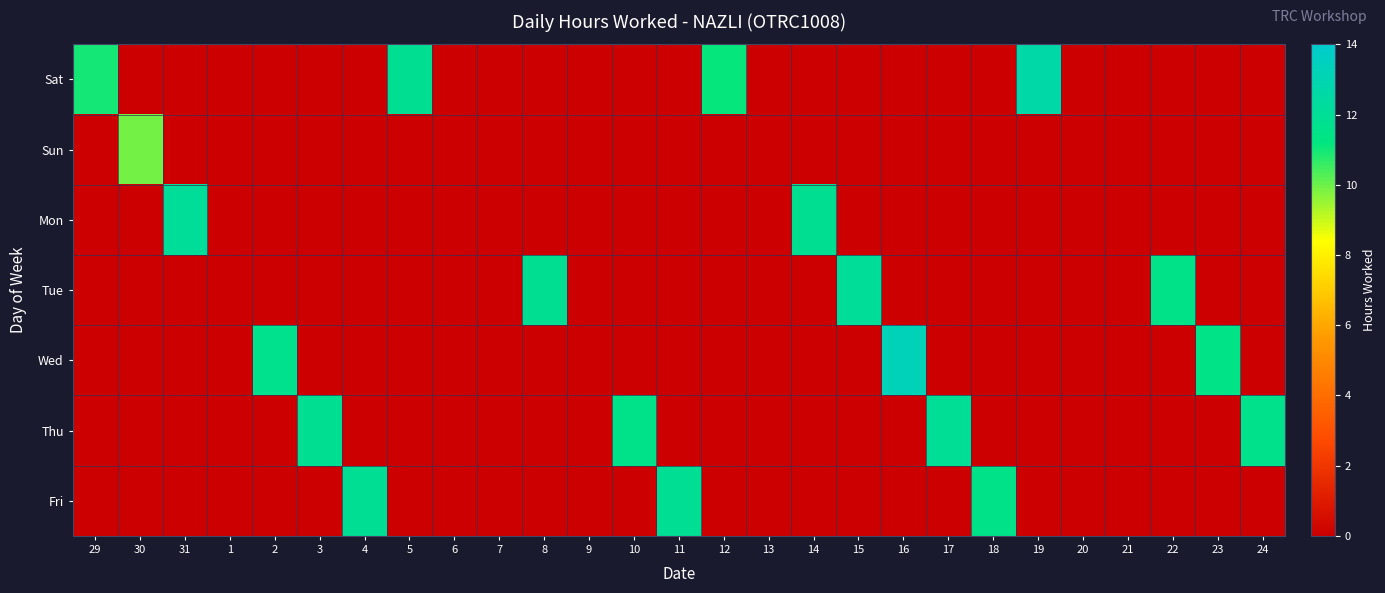

At which category is the sum across all series the highest?

16